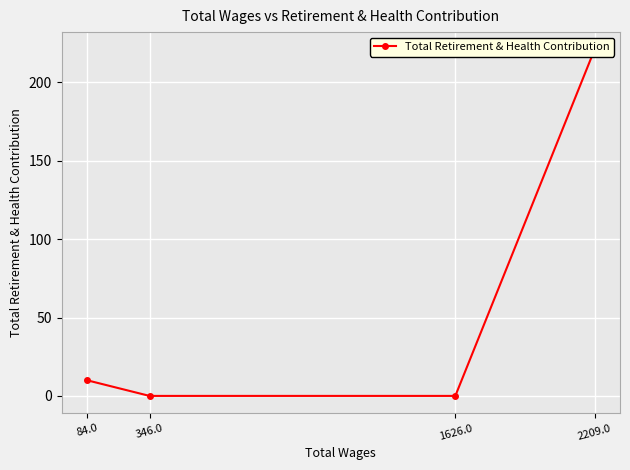

Is it true that the value at 84.0 is 3?

False